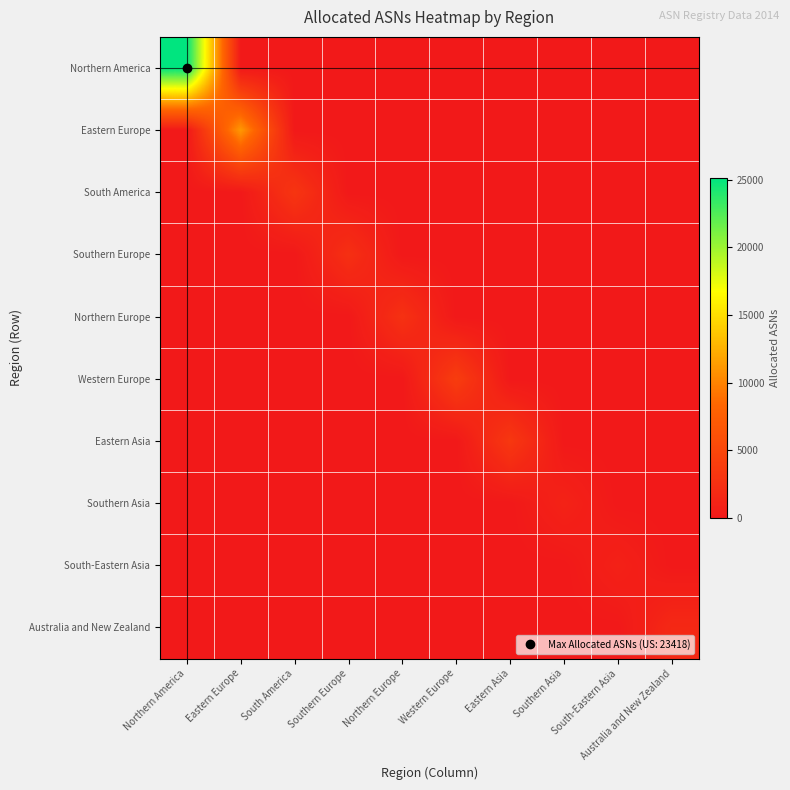

What is the spread (max minus min) of values at Southern Europe?

2463